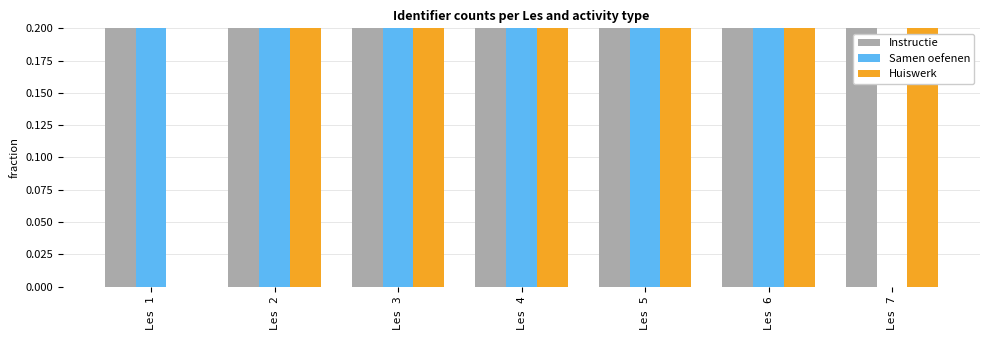

What are all the series names shown in the legend?

Instructie, Samen oefenen, Huiswerk